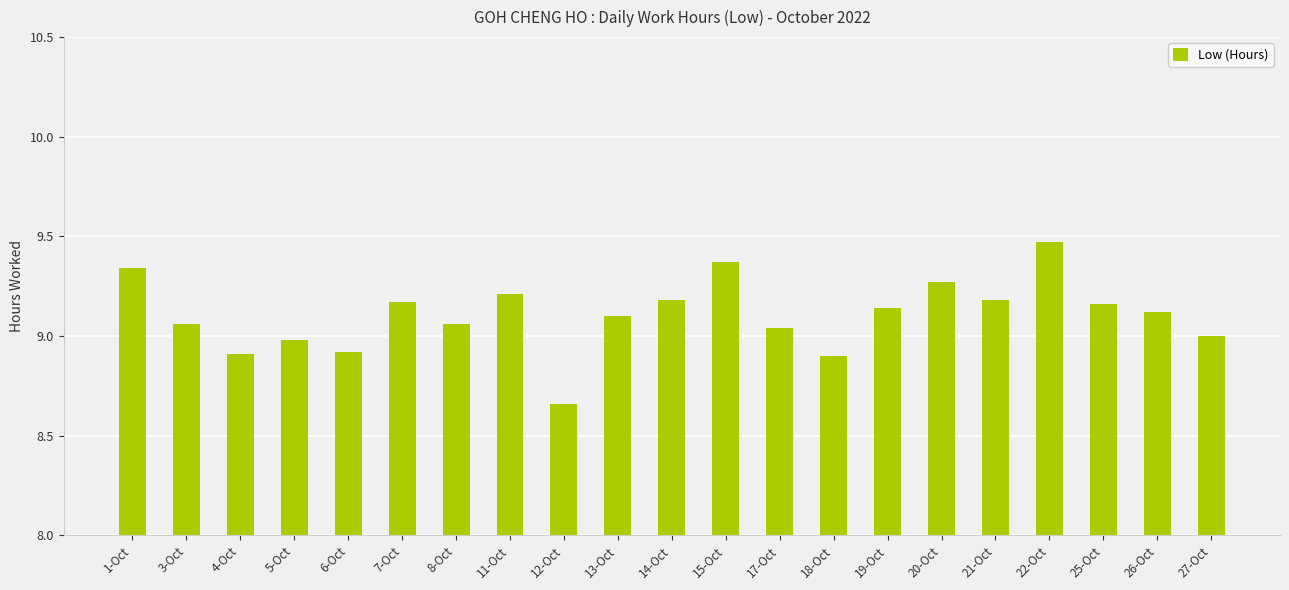

How many categories are shown in the chart?

21